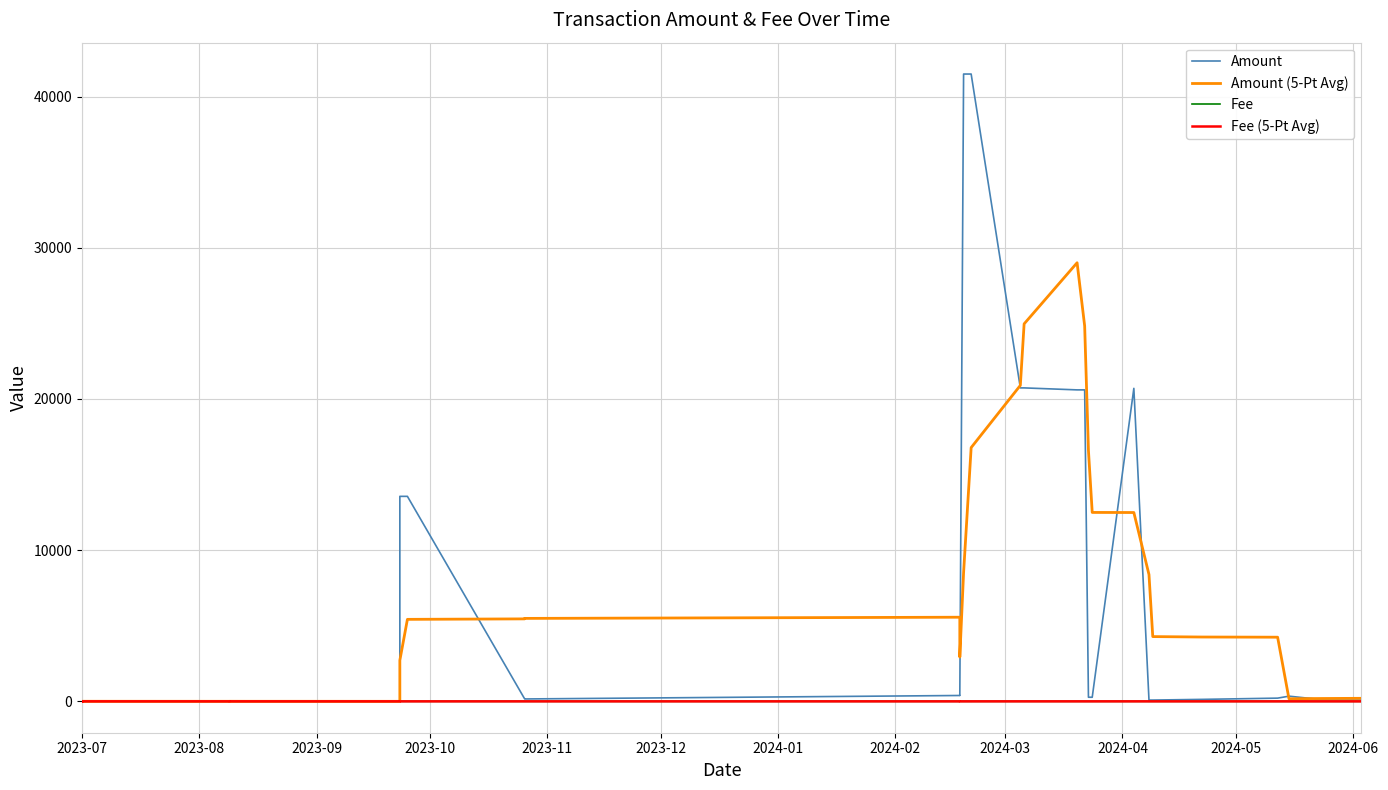

Is the value of Amount (5-Pt Avg) at 21 greater than the value of Amount at 2024-05?

Yes